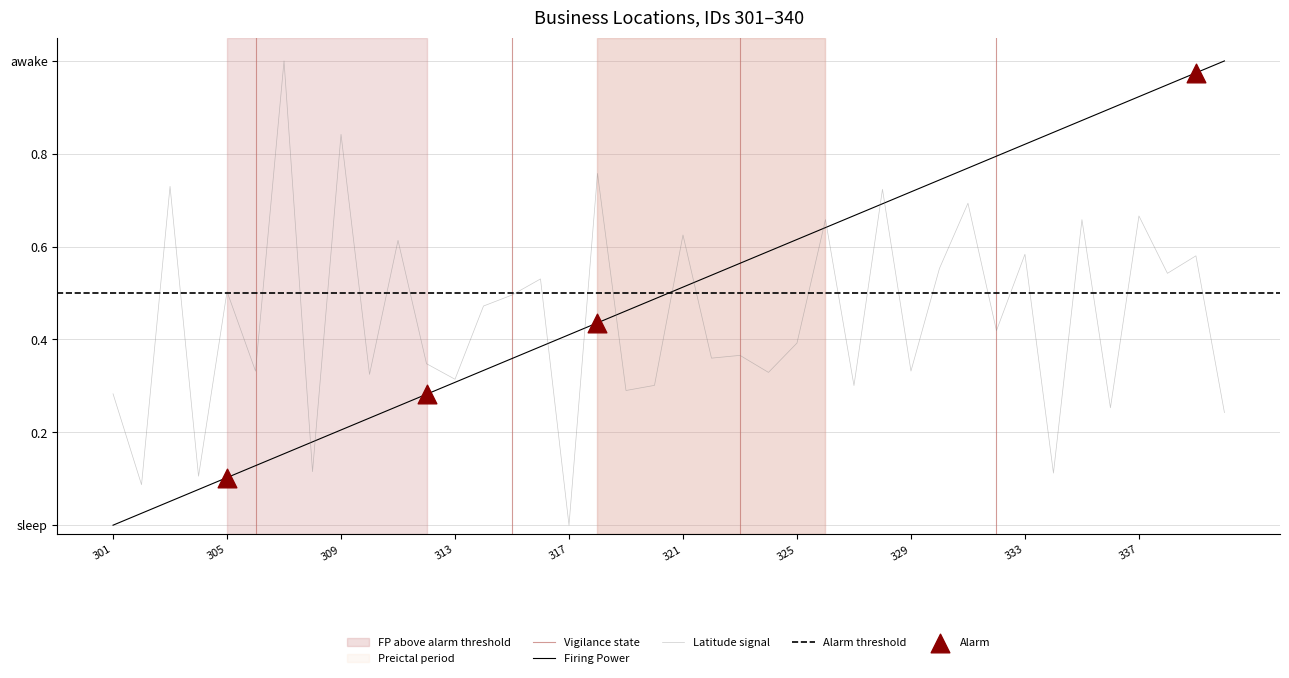

Which series reaches the minimum Y coordinate?

Firing Power